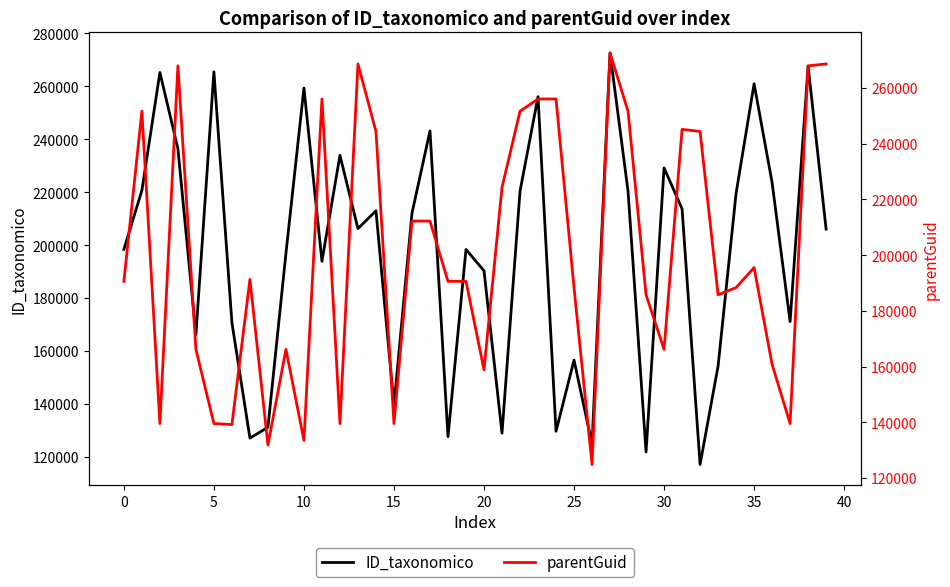

List the series in order of their overall mean, lowest first.

ID_taxonomico, parentGuid